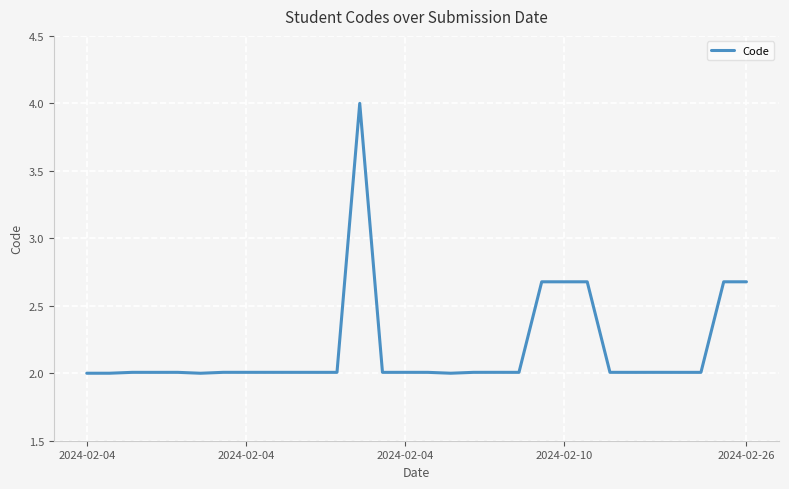

What is the difference between the maximum and minimum values?

2.0